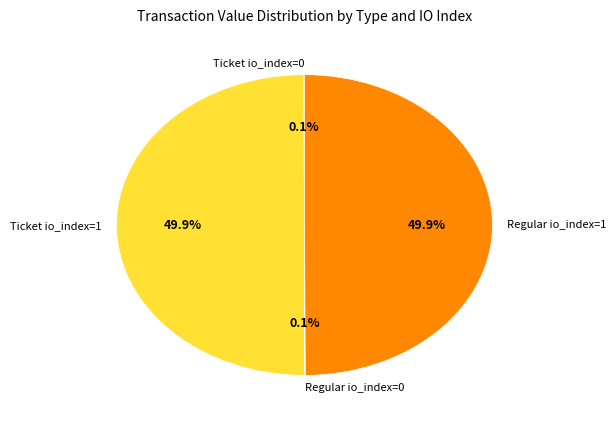

How much of the chart is everything except Regular io_index=1?

50.1%